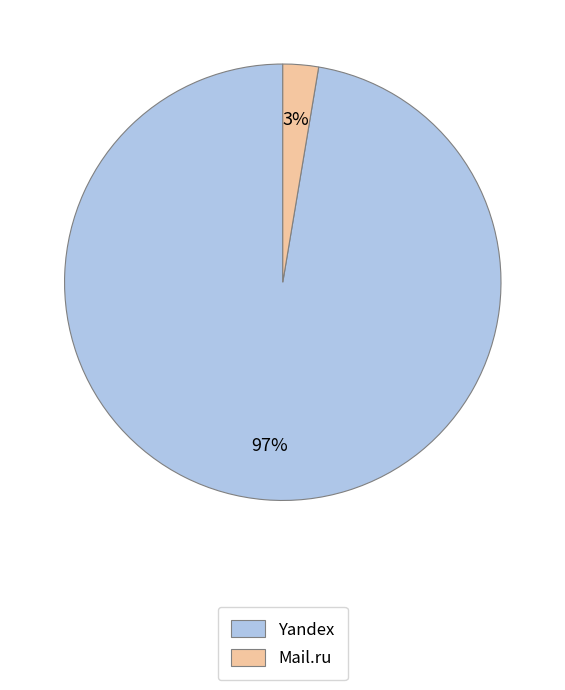

Count the number of slices in the pie.

2